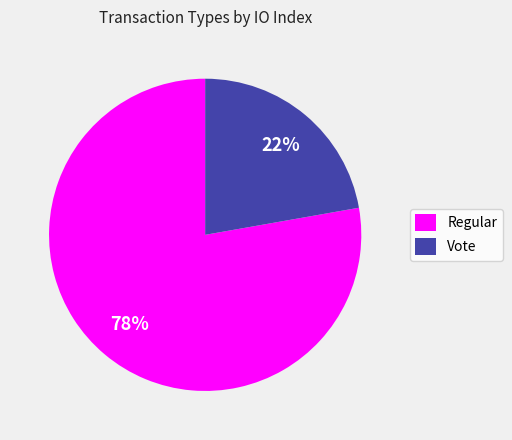

Count the number of slices in the pie.

2